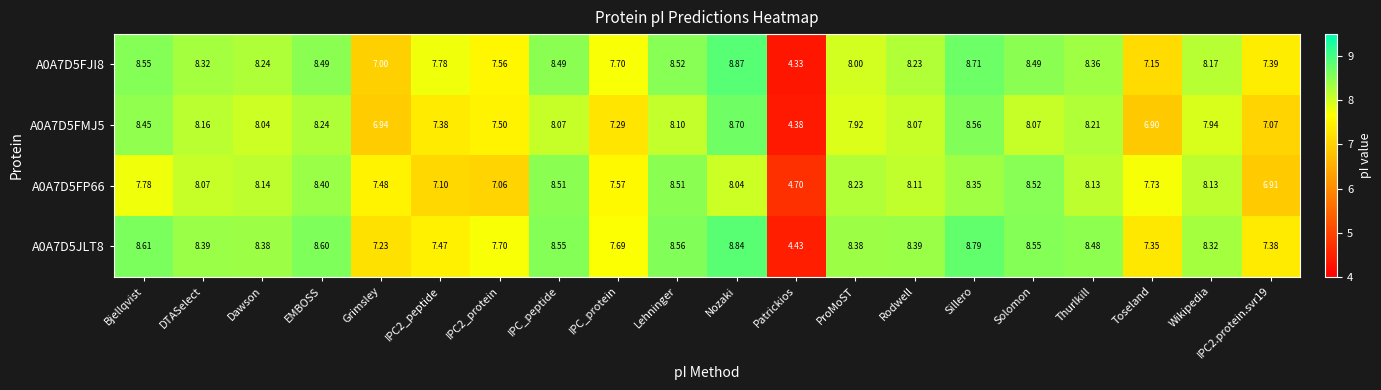

At which category does the chart reach its minimum across all series?

Patrickios